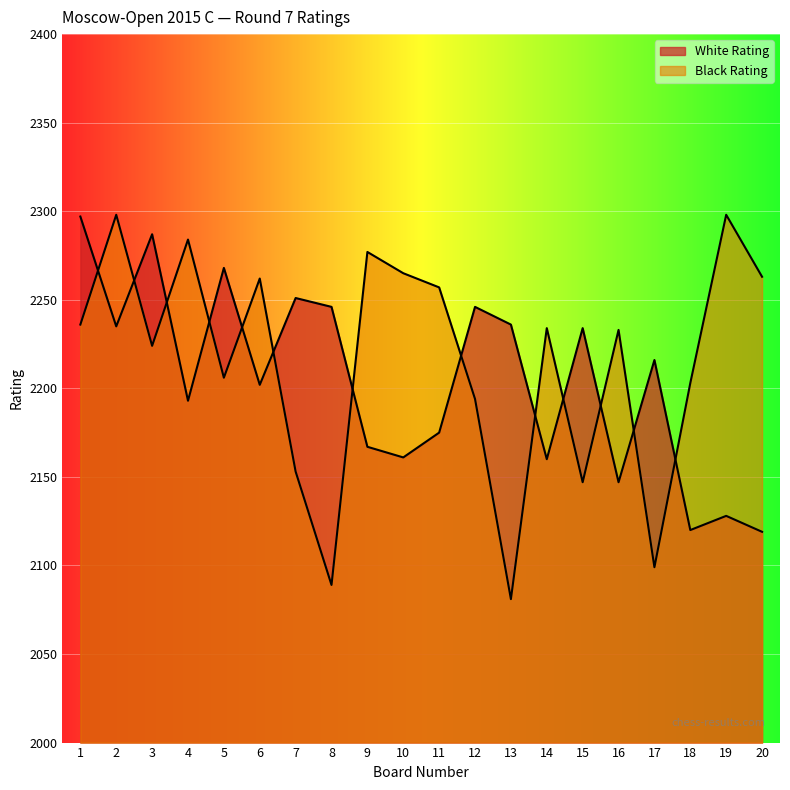

What are all the series names shown in the legend?

White Rating, Black Rating